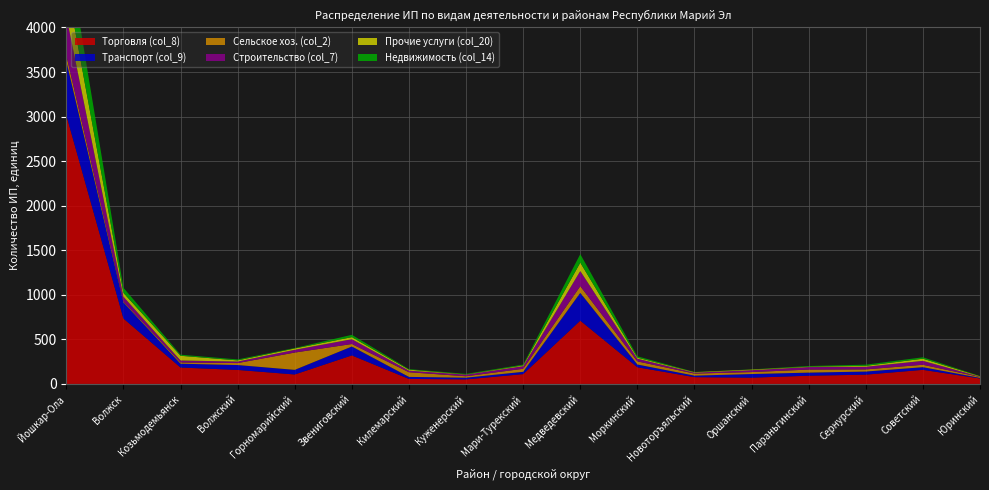

Reading right to left, what are all the values shown in this chart?

Торговля (col_8): Юринский=61	Советский=158	Сернурский=104	Параньгинский=92	Оршанский=70	Новоторъяльский=76	Моркинский=187	Медведевский=710	Мари-Турекский=110	Куженерский=51	Килемарский=56	Звениговский=320	Горномарийский=106	Волжский=157	Козьмодемьянск=184	Волжск=734	Йошкар-Ола=3014
Транспорт (col_9): Юринский=7	Советский=30	Сернурский=35	Параньгинский=35	Оршанский=41	Новоторъяльский=17	Моркинский=31	Медведевский=312	Мари-Турекский=26	Куженерский=19	Килемарский=23	Звениговский=100	Горномарийский=52	Волжский=55	Козьмодемьянск=43	Волжск=181	Йошкар-Ола=606
Сельское хоз. (col_2): Юринский=10	Советский=27	Сернурский=24	Параньгинский=34	Оршанский=22	Новоторъяльский=23	Моркинский=35	Медведевский=75	Мари-Турекский=34	Куженерский=16	Килемарский=52	Звениговский=28	Горномарийский=194	Волжский=22	Козьмодемьянск=14	Волжск=9	Йошкар-Ола=66
Строительство (col_7): Юринский=3	Советский=44	Сернурский=29	Параньгинский=28	Оршанский=21	Новоторъяльский=10	Моркинский=30	Медведевский=170	Мари-Турекский=29	Куженерский=18	Килемарский=18	Звениговский=54	Горномарийский=31	Волжский=17	Козьмодемьянск=22	Волжск=55	Йошкар-Ола=443
Прочие услуги (col_20): Юринский=5	Советский=24	Сернурский=11	Параньгинский=5	Оршанский=7	Новоторъяльский=6	Моркинский=12	Медведевский=94	Мари-Турекский=9	Куженерский=3	Килемарский=11	Звениговский=23	Горномарийский=15	Волжский=13	Козьмодемьянск=53	Волжск=42	Йошкар-Ола=370
Недвижимость (col_14): Юринский=2	Советский=16	Сернурский=13	Параньгинский=7	Оршанский=2	Новоторъяльский=2	Моркинский=15	Медведевский=96	Мари-Турекский=9	Куженерский=6	Килемарский=6	Звениговский=26	Горномарийский=5	Волжский=11	Козьмодемьянск=12	Волжск=58	Йошкар-Ола=452